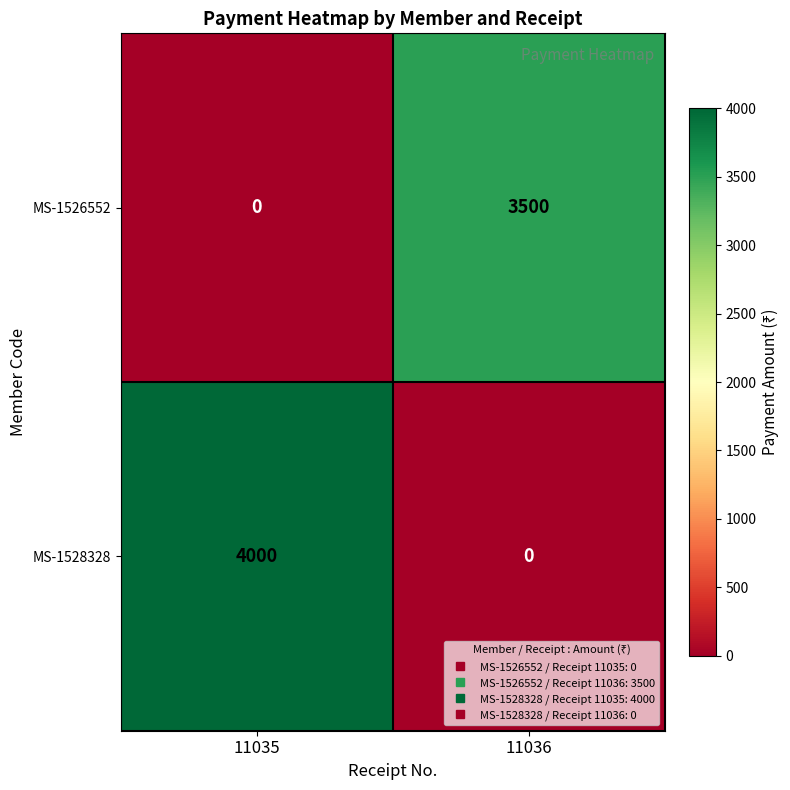

Rank the series by their average value, from highest to lowest.

MS-1528328, MS-1526552